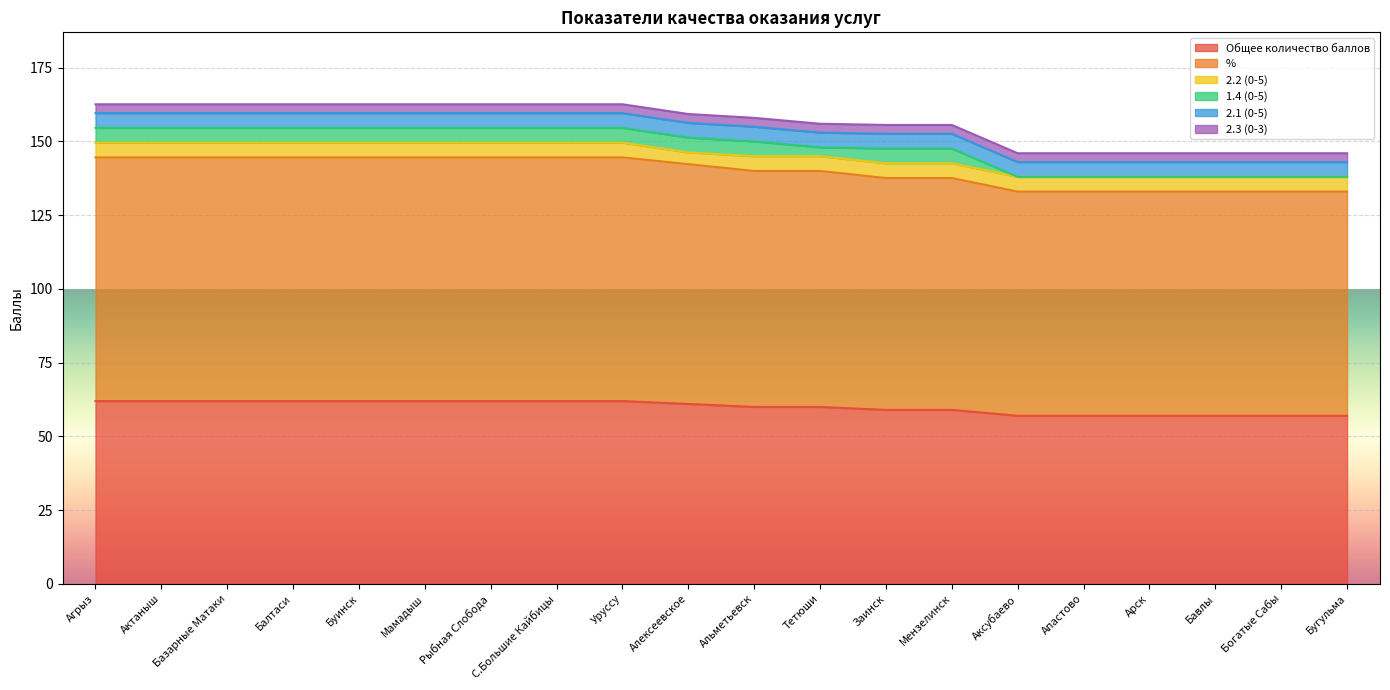

Is it true that Общее количество баллов equals 77.6 at Заинск?

False